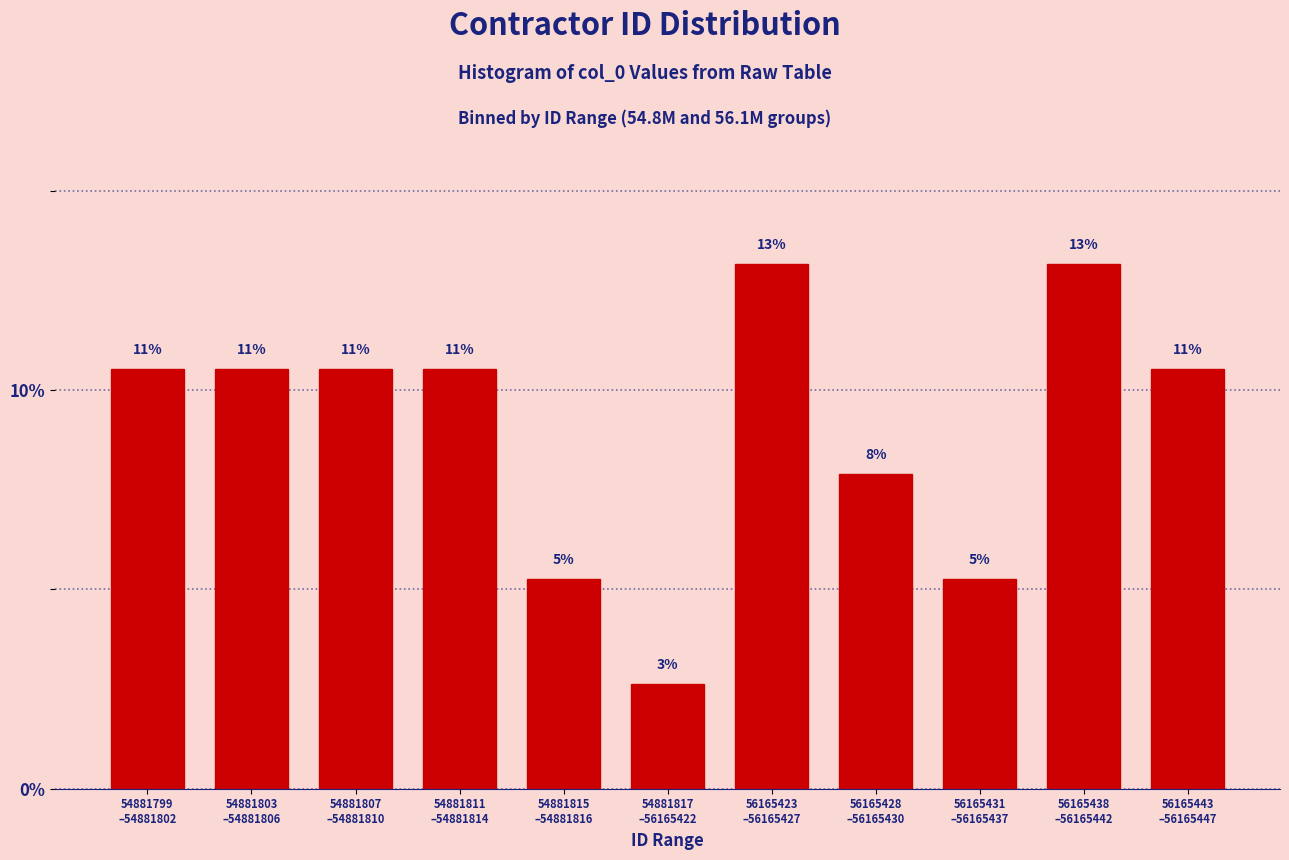

Does the chart contain any negative values?

No